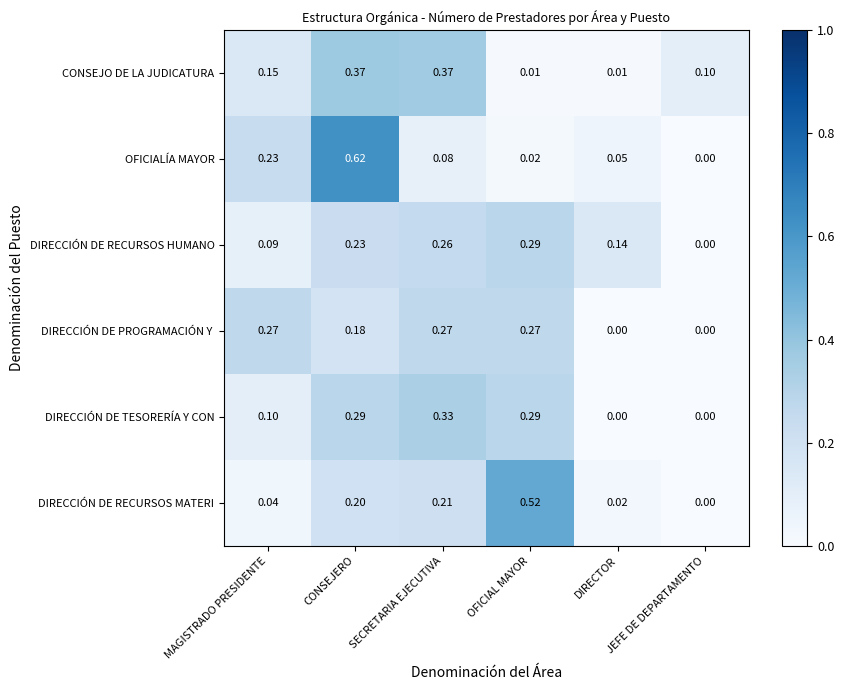

Which series has the widest spread of values?

OFICIALÍA MAYOR